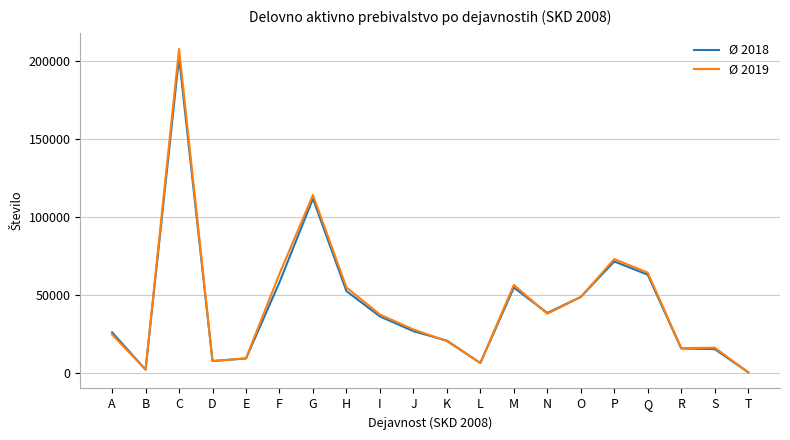

What is the average value of the Ø 2018 series?

43638.6